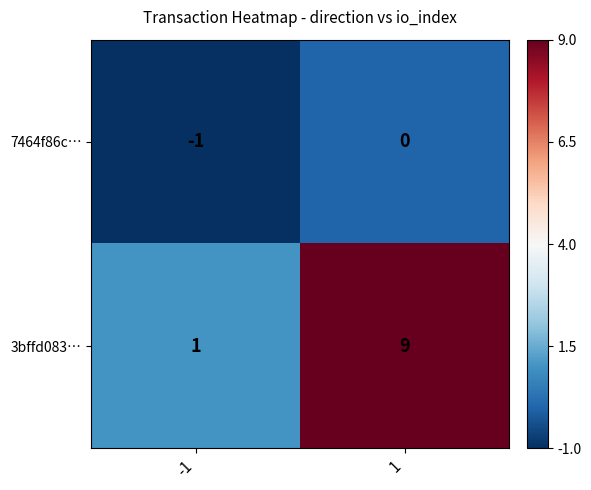

At which category is the sum across all series the highest?

1